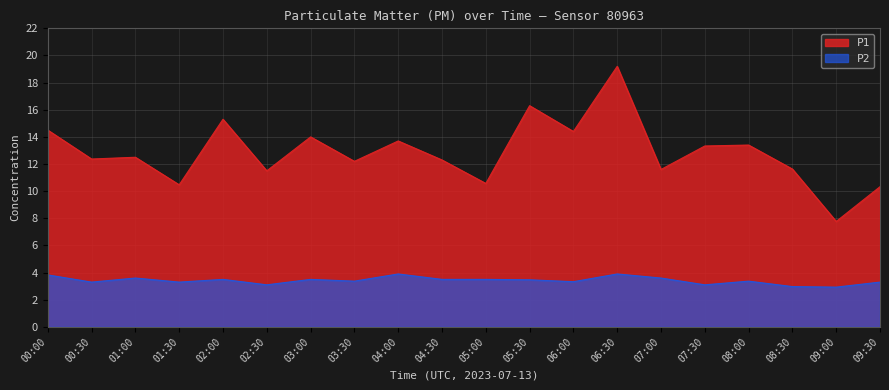

True or false: P2 and P1 intersect in this chart.

False